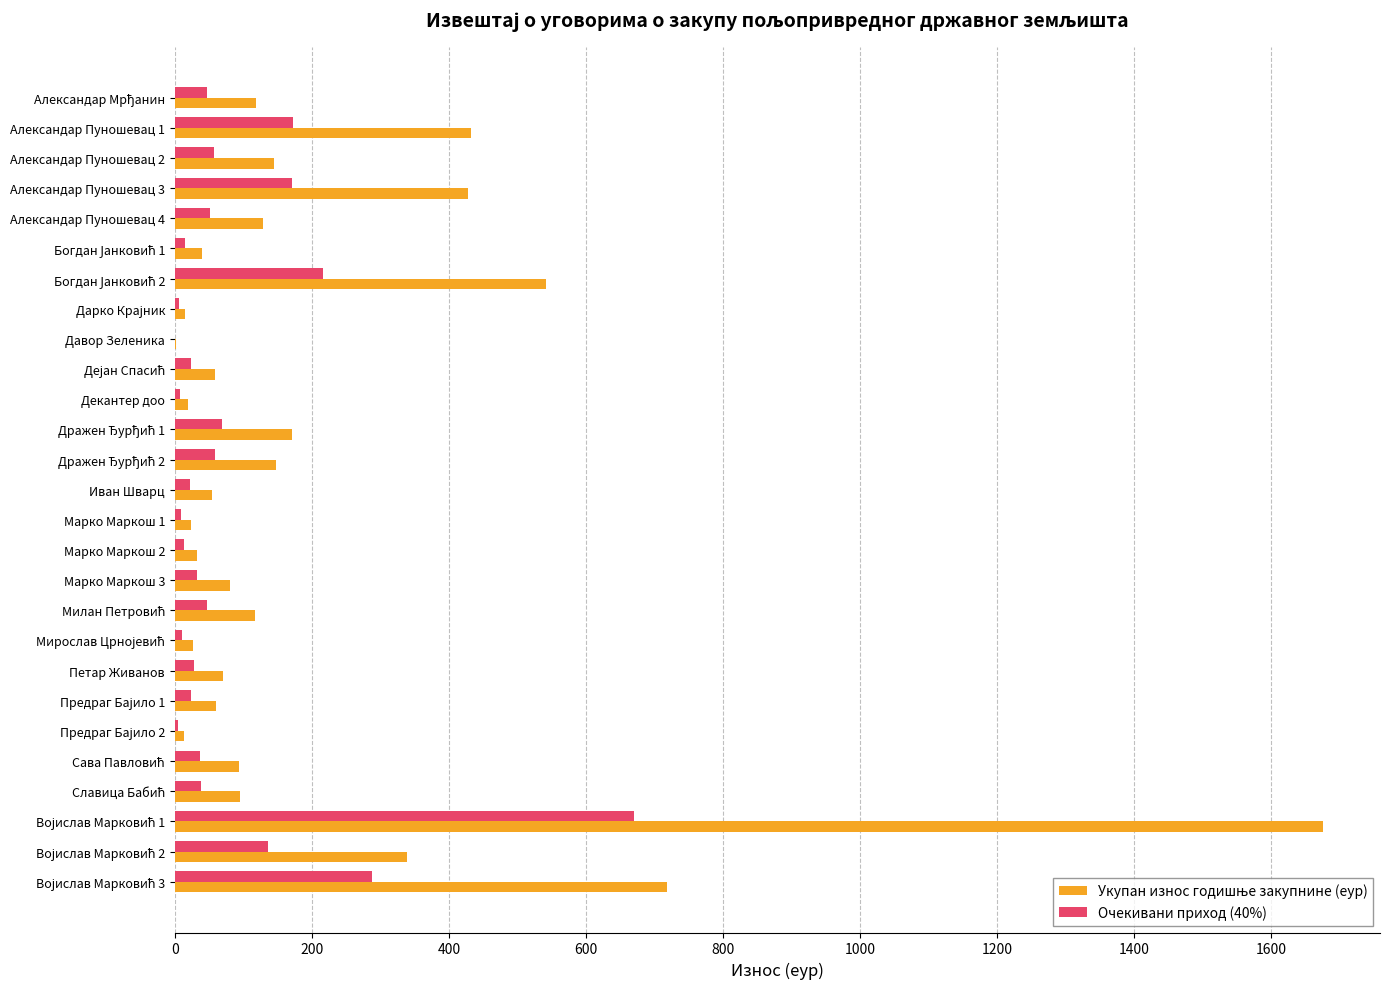

What is the sum of all Очекивани приход (40%) values?

2258.6